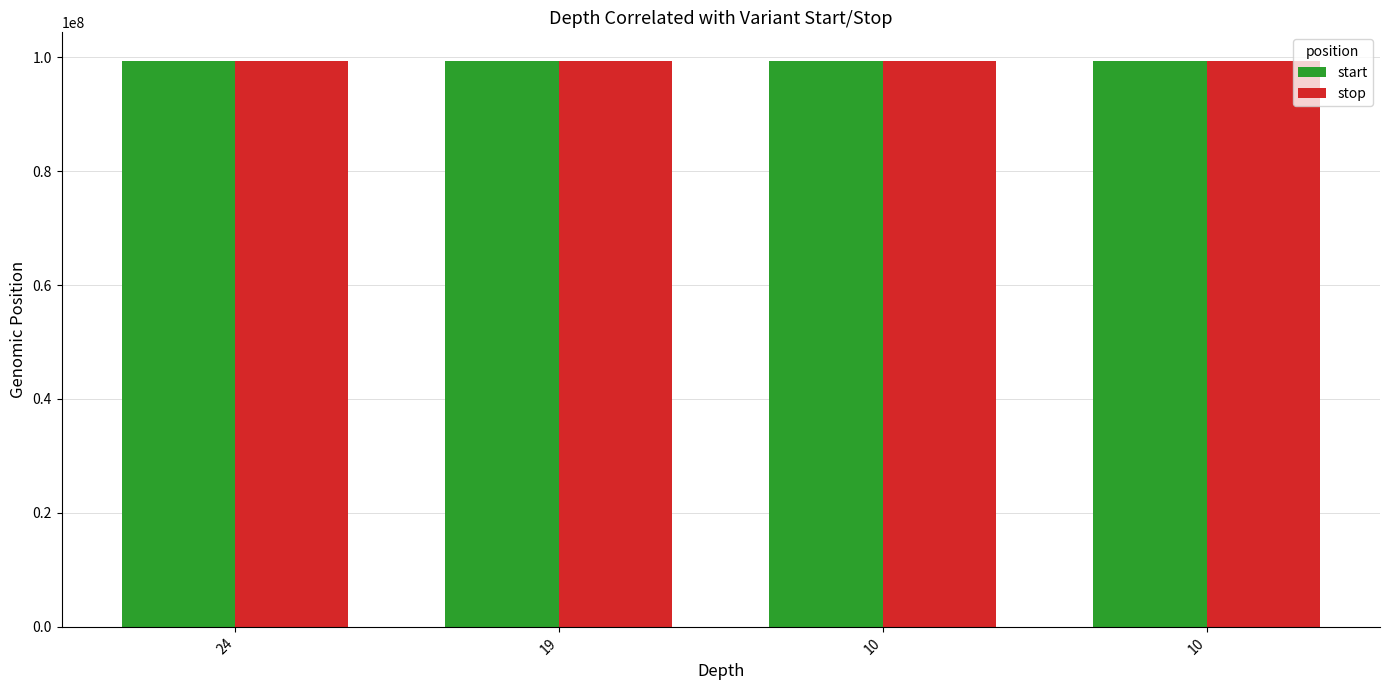

Rank the categories by start value from highest to lowest.

10, 10, 19, 24